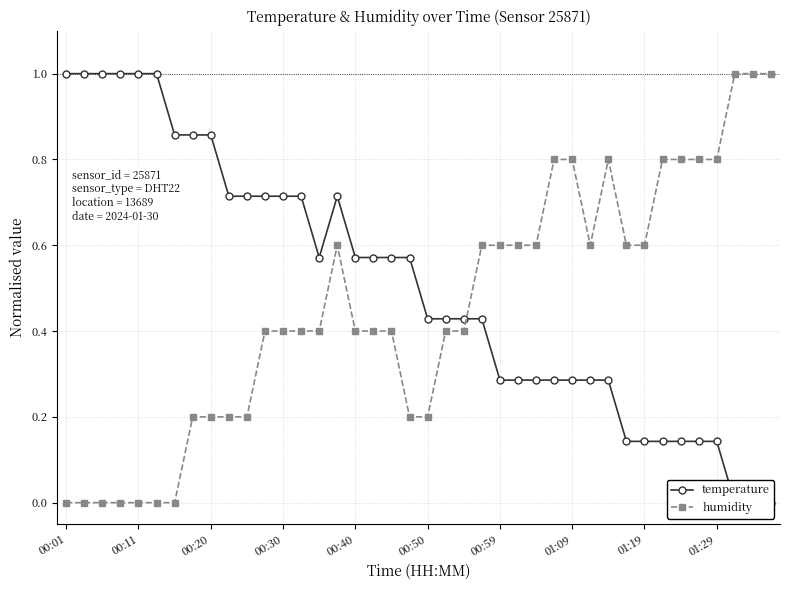

What is the highest value of the humidity series?

1.0